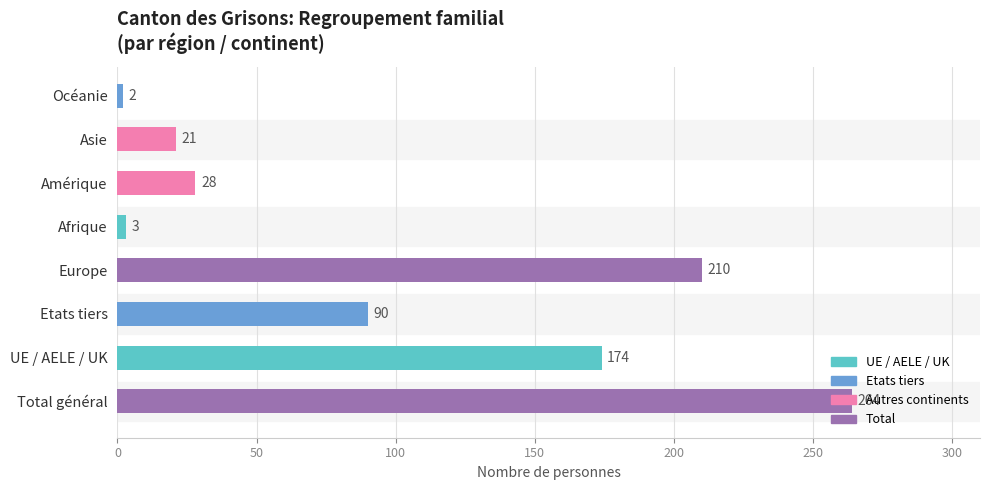

How many values are below 90?

4